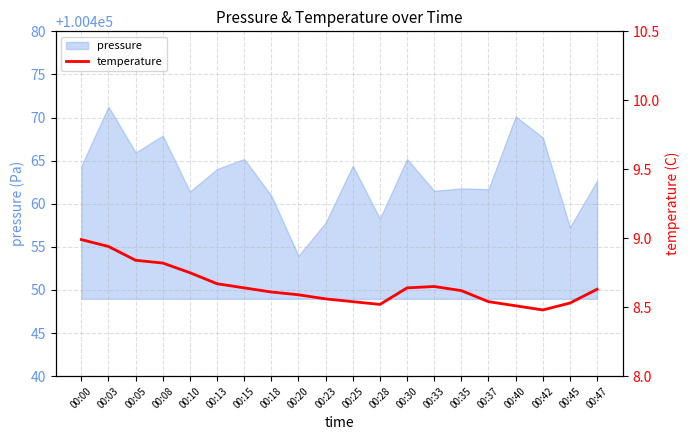

The pressure series shows 151074.5 at 00:13. True or false?

False